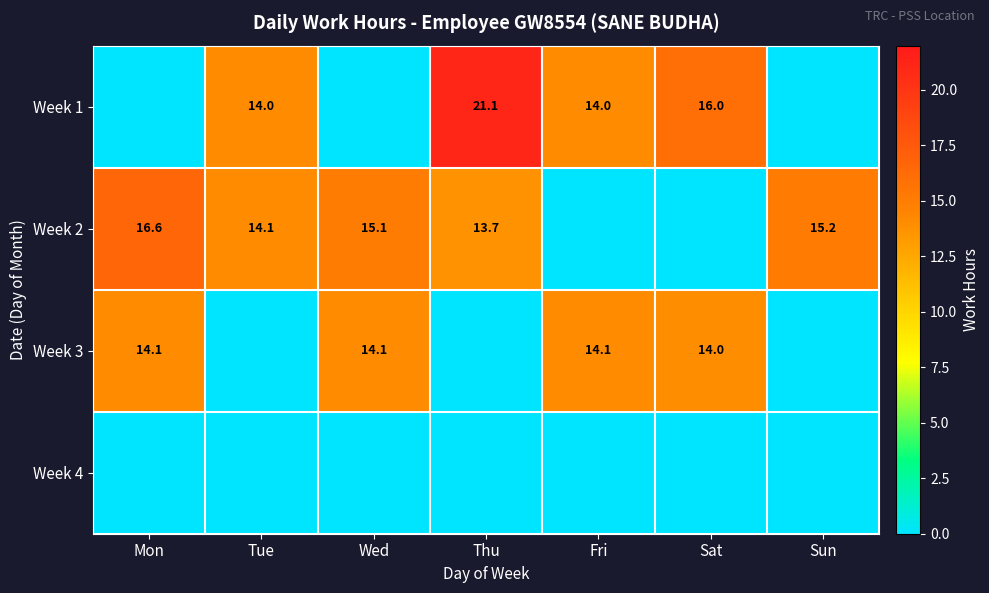

Which label corresponds to the largest value in the chart?

Thu